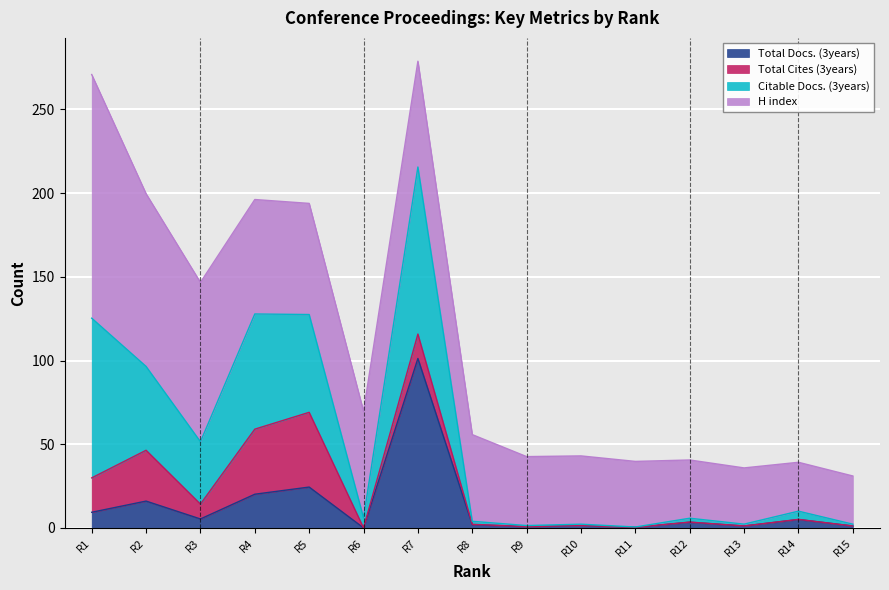

How many interior local peaks does the Citable Docs. (3years) series have?

5